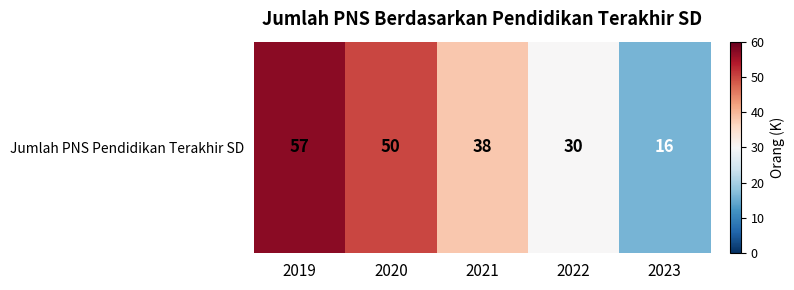

Reading left to right, list all the values displayed in this chart.

2019=57	2020=50	2021=38	2022=30	2023=16